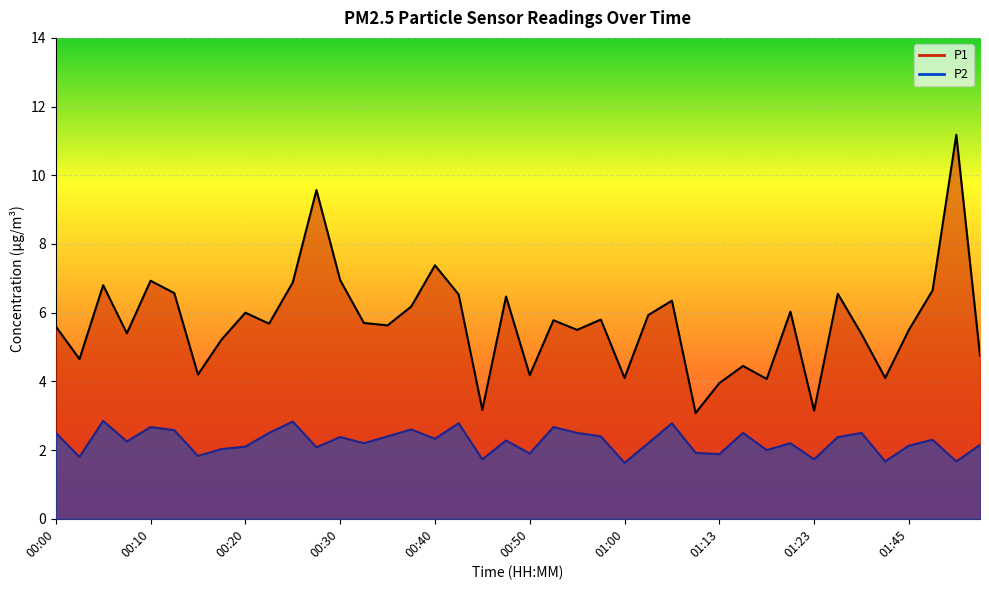

Which series has the largest total across all categories?

P1